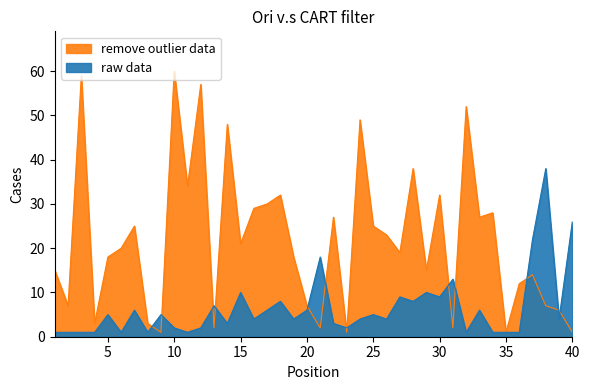

Which series changed the most between 6 and 33?

Weeks on Chart